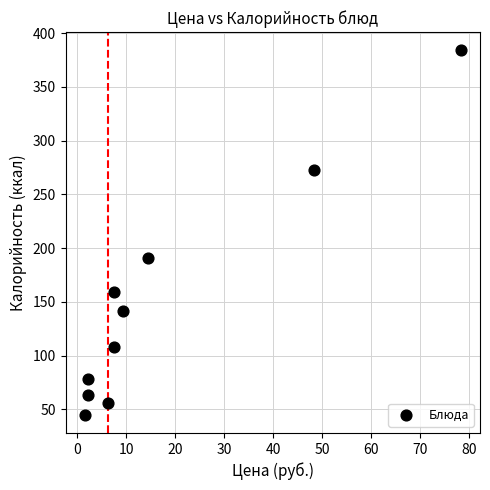

What Y value in the scatter plot is closest to 214?

191.0